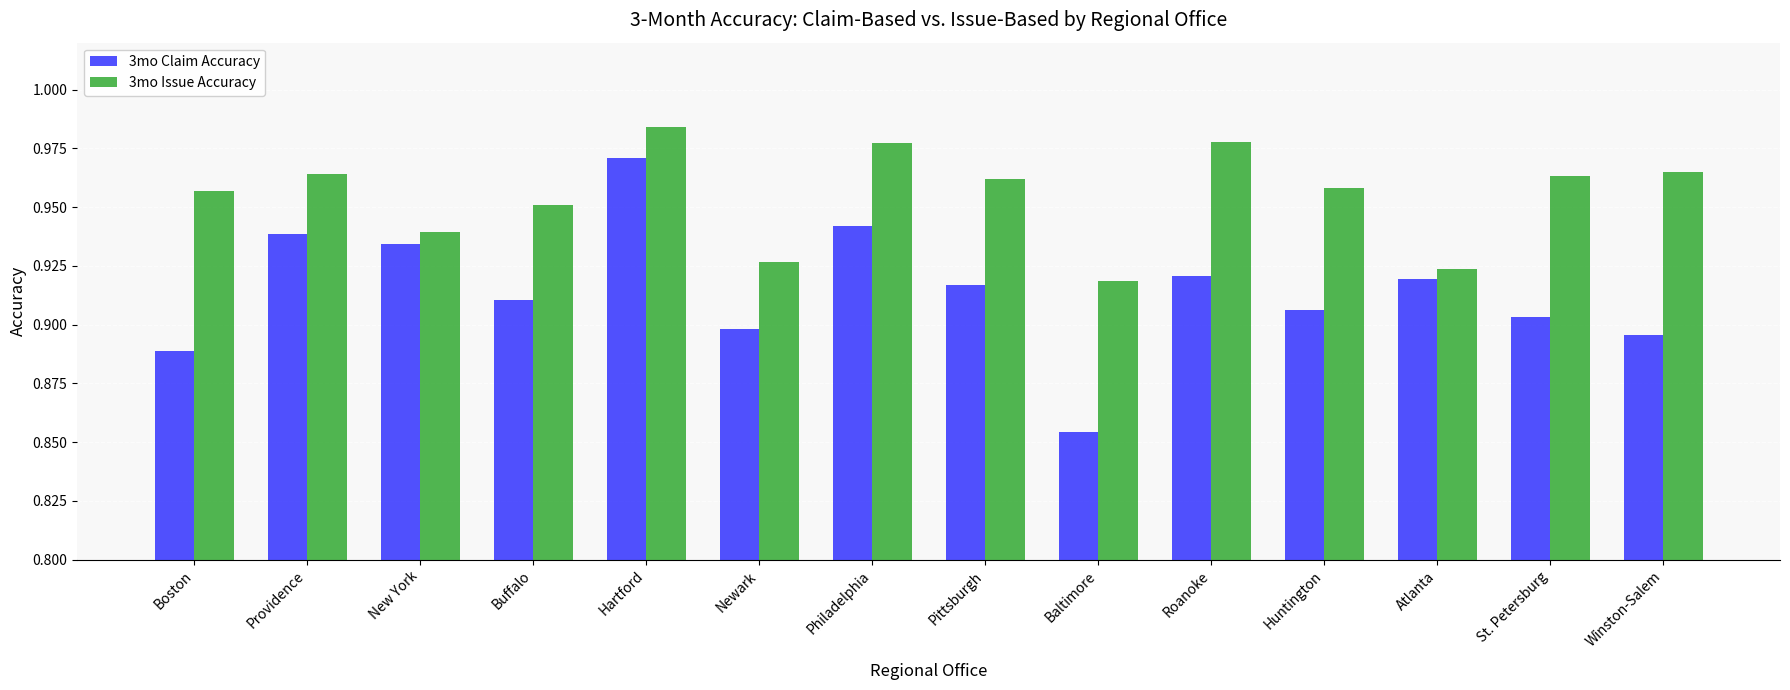

Which series has the largest range (max minus min)?

3mo Claim Accuracy